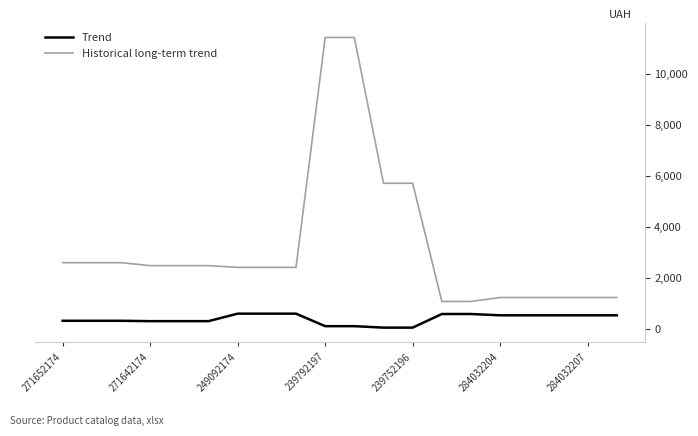

What is the sum of all Trend values?

7933.5